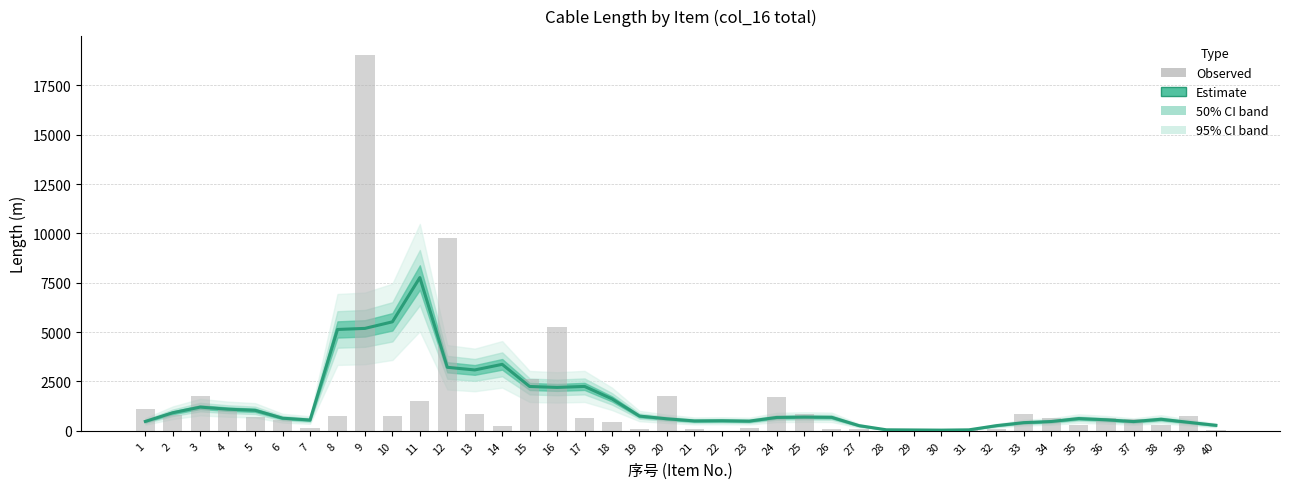

The value at 15 is 2625.8. True or false?

True